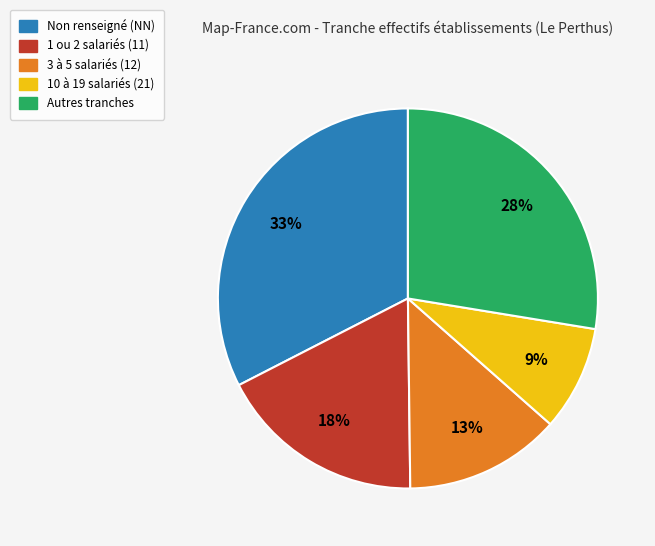

Is there a majority slice in this chart?

No